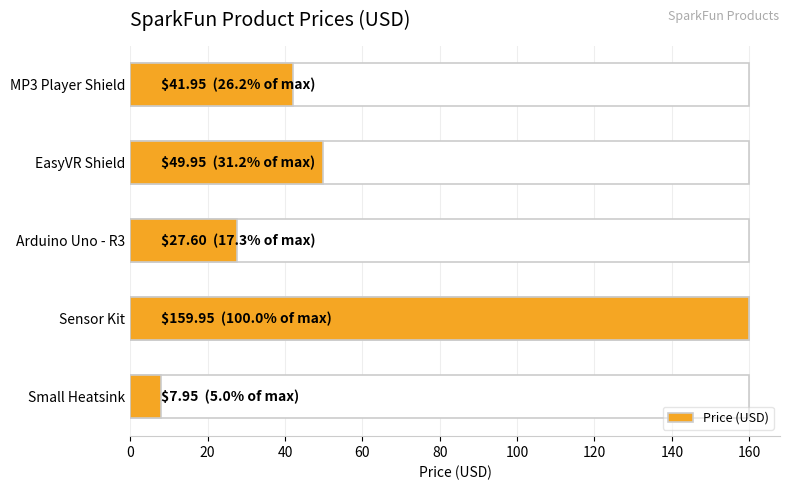

What is the difference between the maximum and minimum values?

152.0